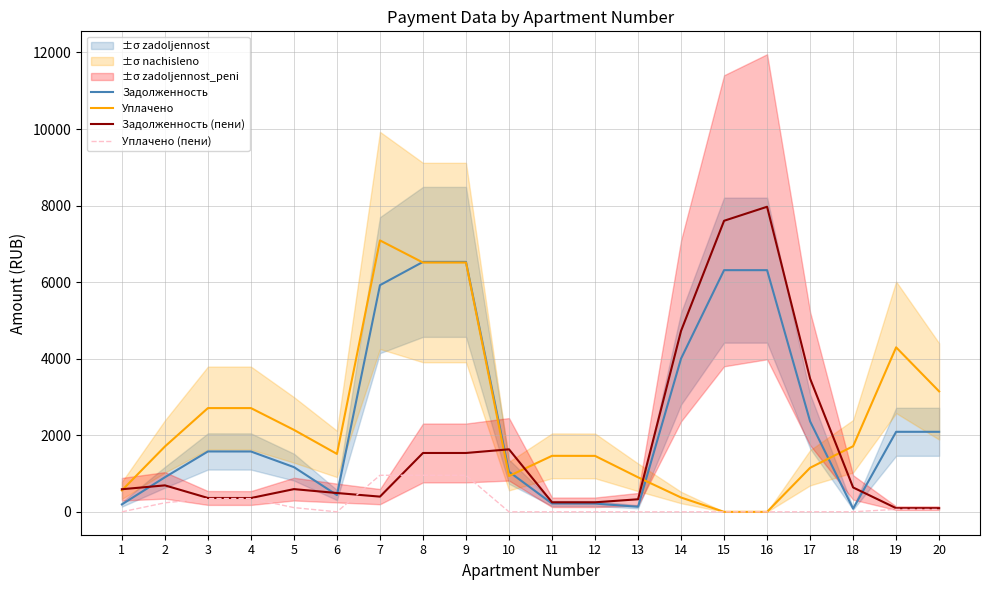

Rank the series by their maximum value, from highest to lowest.

Задолженность (пени), Уплачено, Задолженность, Уплачено (пени)